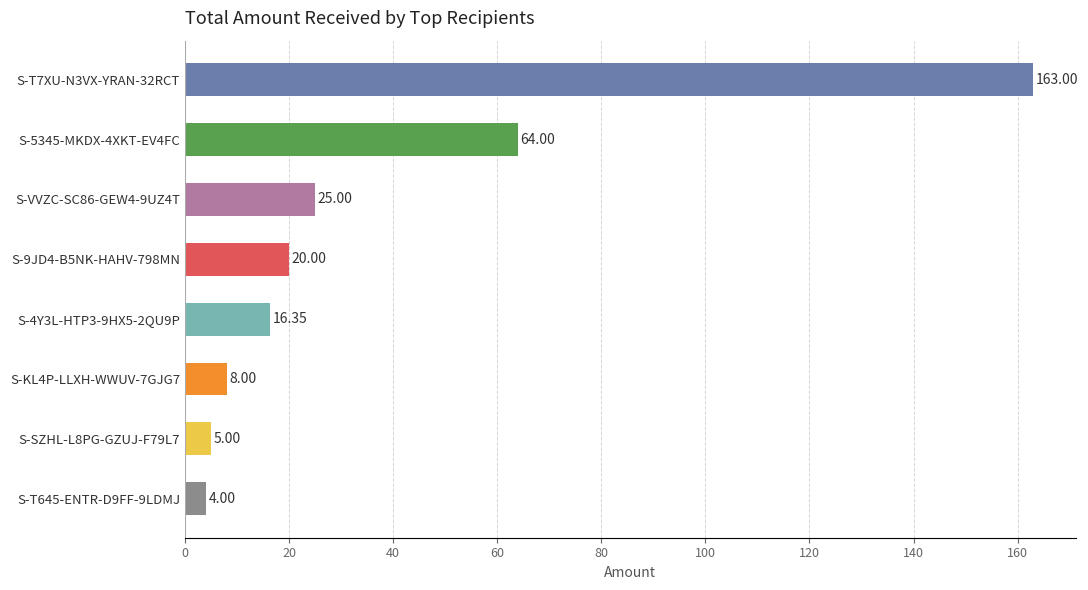

At which label is the value closest to 83?

S-5345-MKDX-4XKT-EV4FC